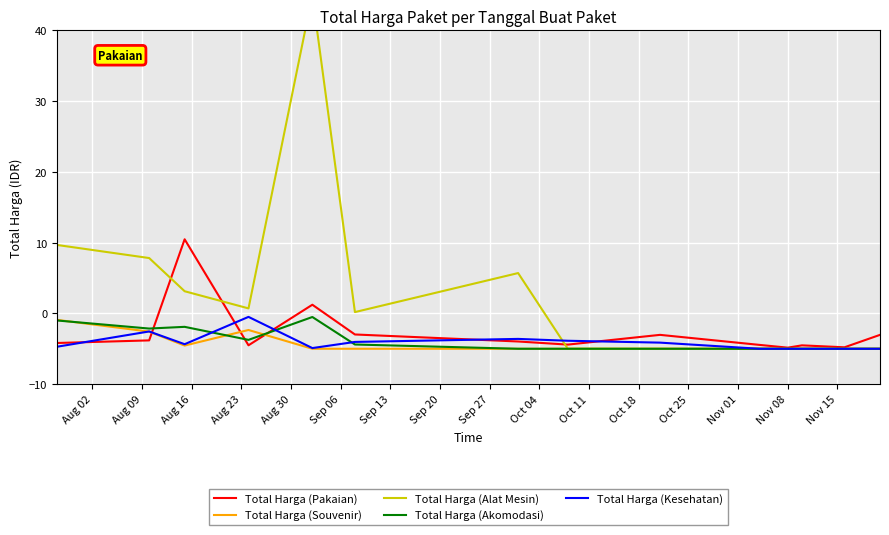

What is the minimum value for Total Harga (Pakaian)?

-4.8